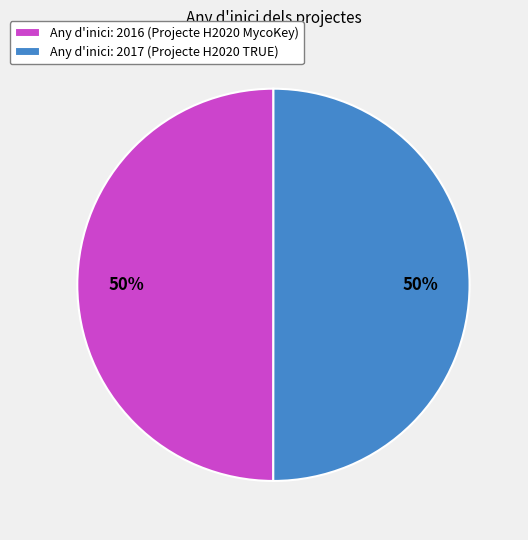

To the nearest percent, what portion does Any d'inici: 2017 (Projecte H2020 TRUE) represent?

50%